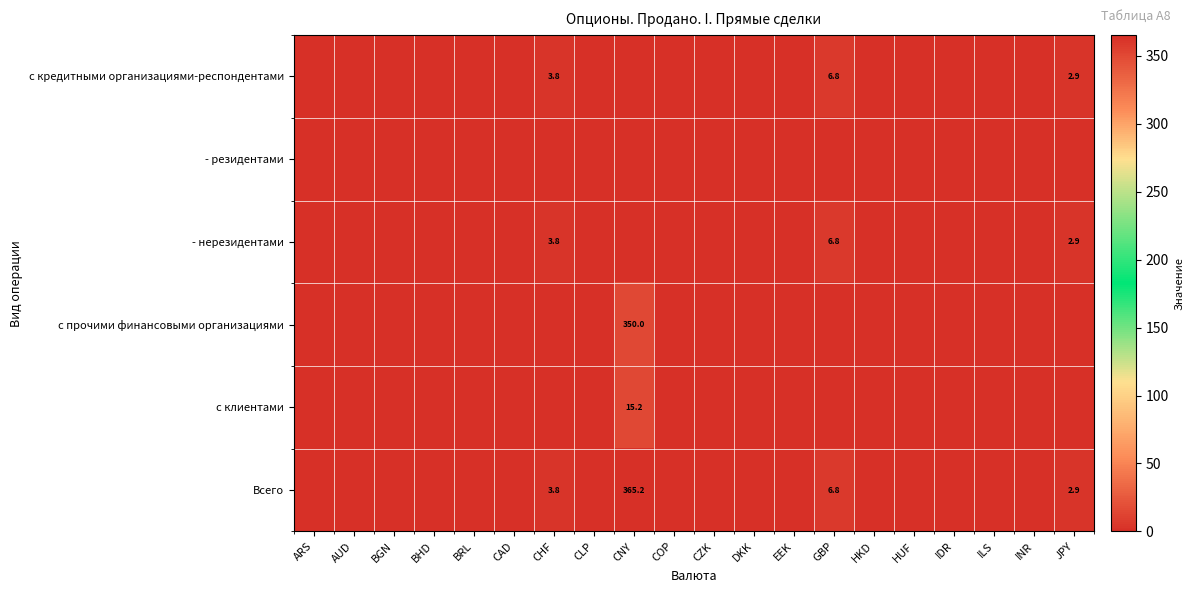

Is it true that с прочими финансовыми организациями equals 0.0 at JPY?

True